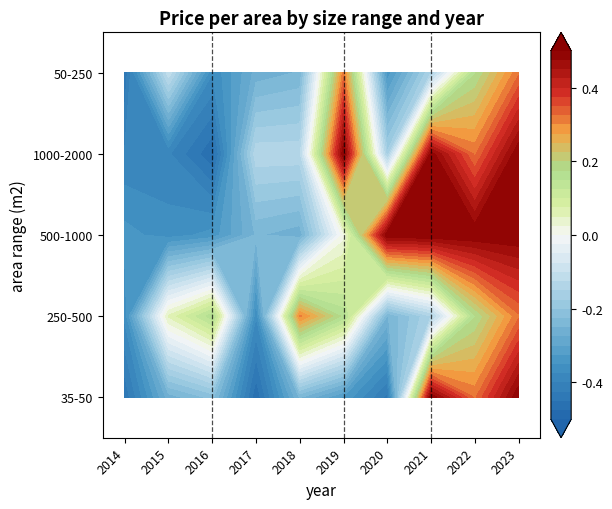

What is the maximum value shown in the chart?

1